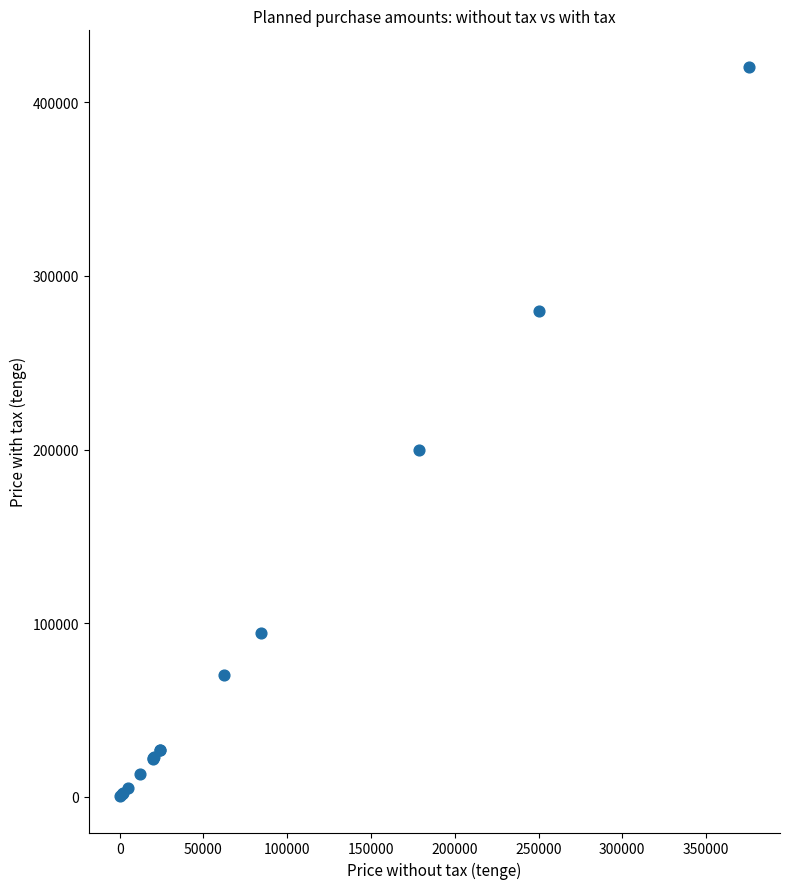

What Y value in the scatter plot is closest to 210457?

199808.0